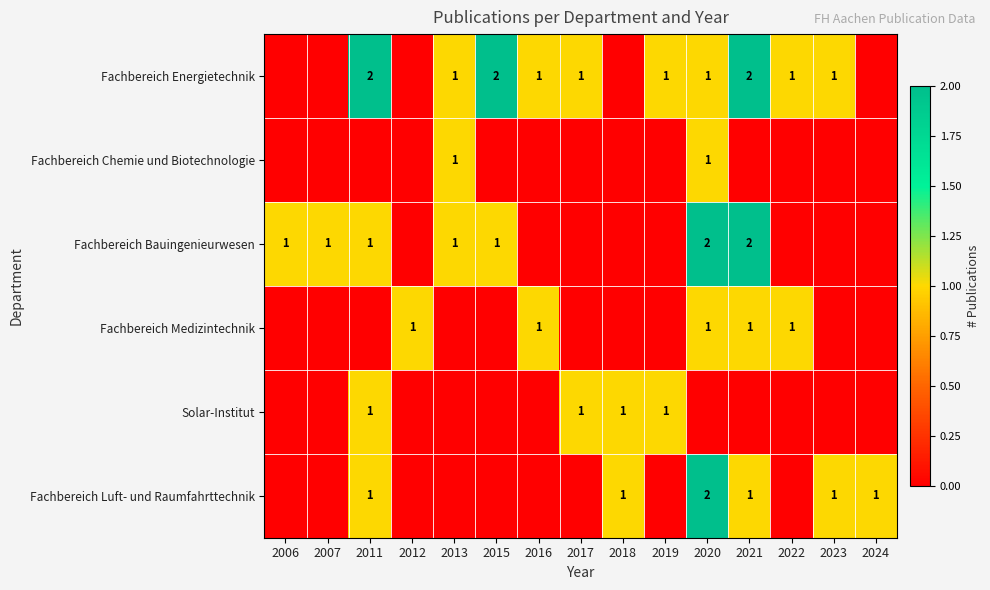

The Fachbereich Energietechnik series shows 2 at 2011. True or false?

True